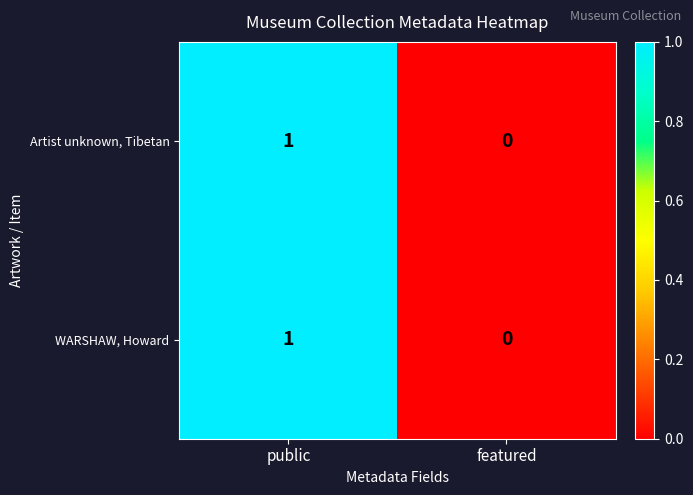

Is the value of WARSHAW, Howard at public greater than the value of Artist unknown, Tibetan at featured?

Yes